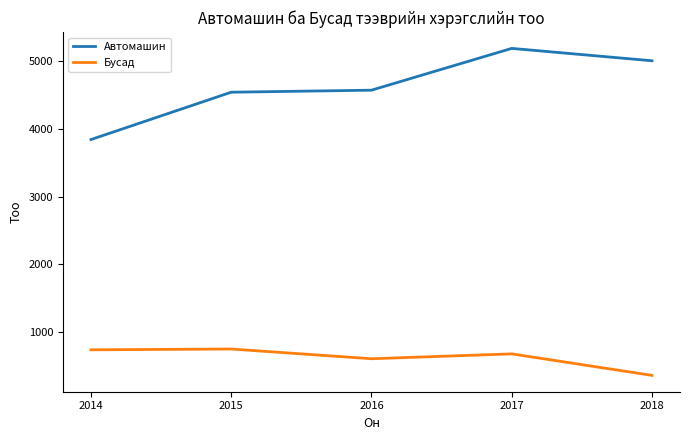

What is the spread (max minus min) of values at 2017?

4518